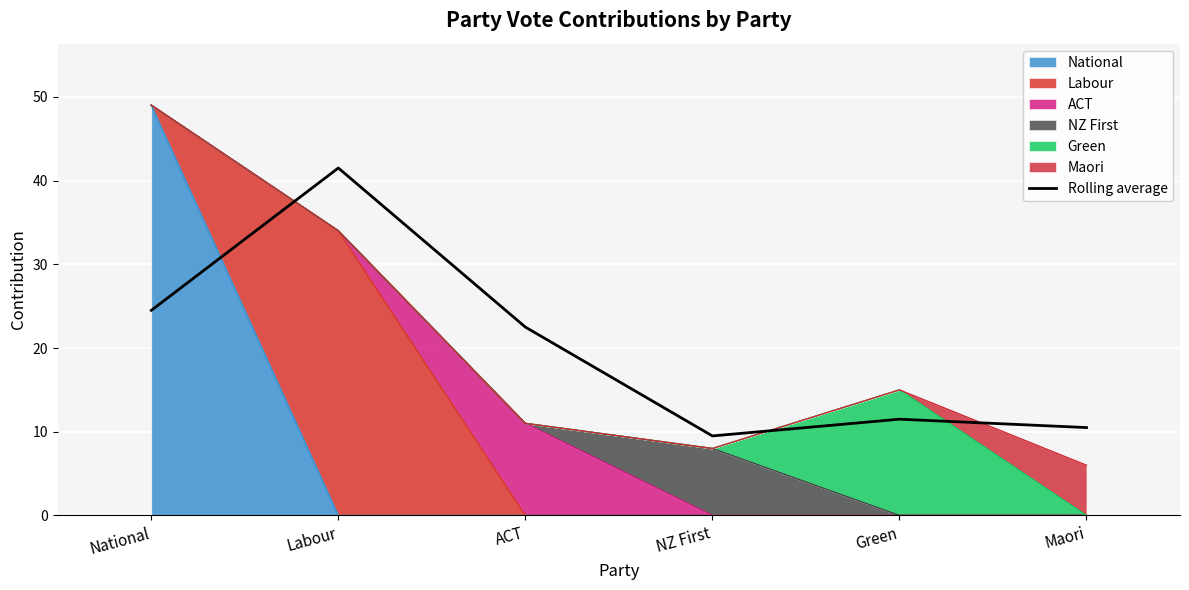

Reading right to left, extract all data points from this chart.

10.5	11.5	9.5	22.5	41.5	24.5